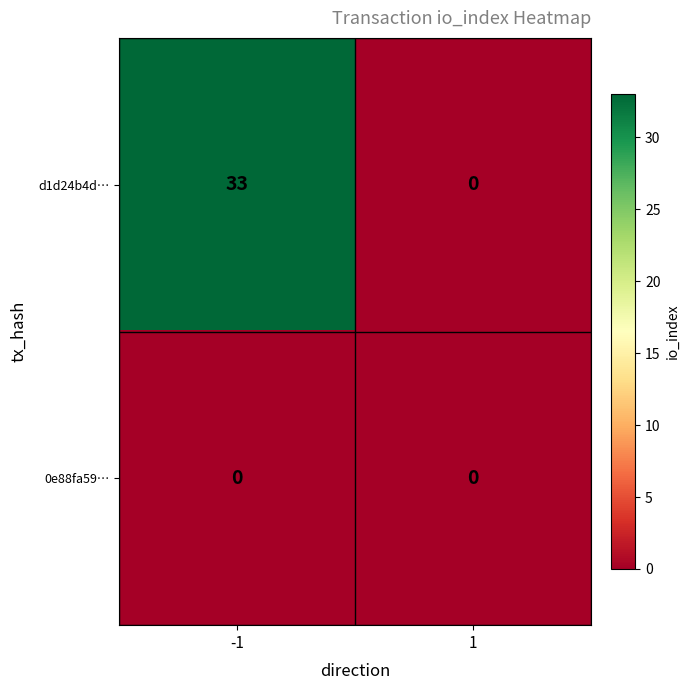

Which series has the largest range (max minus min)?

d1d24b4d…